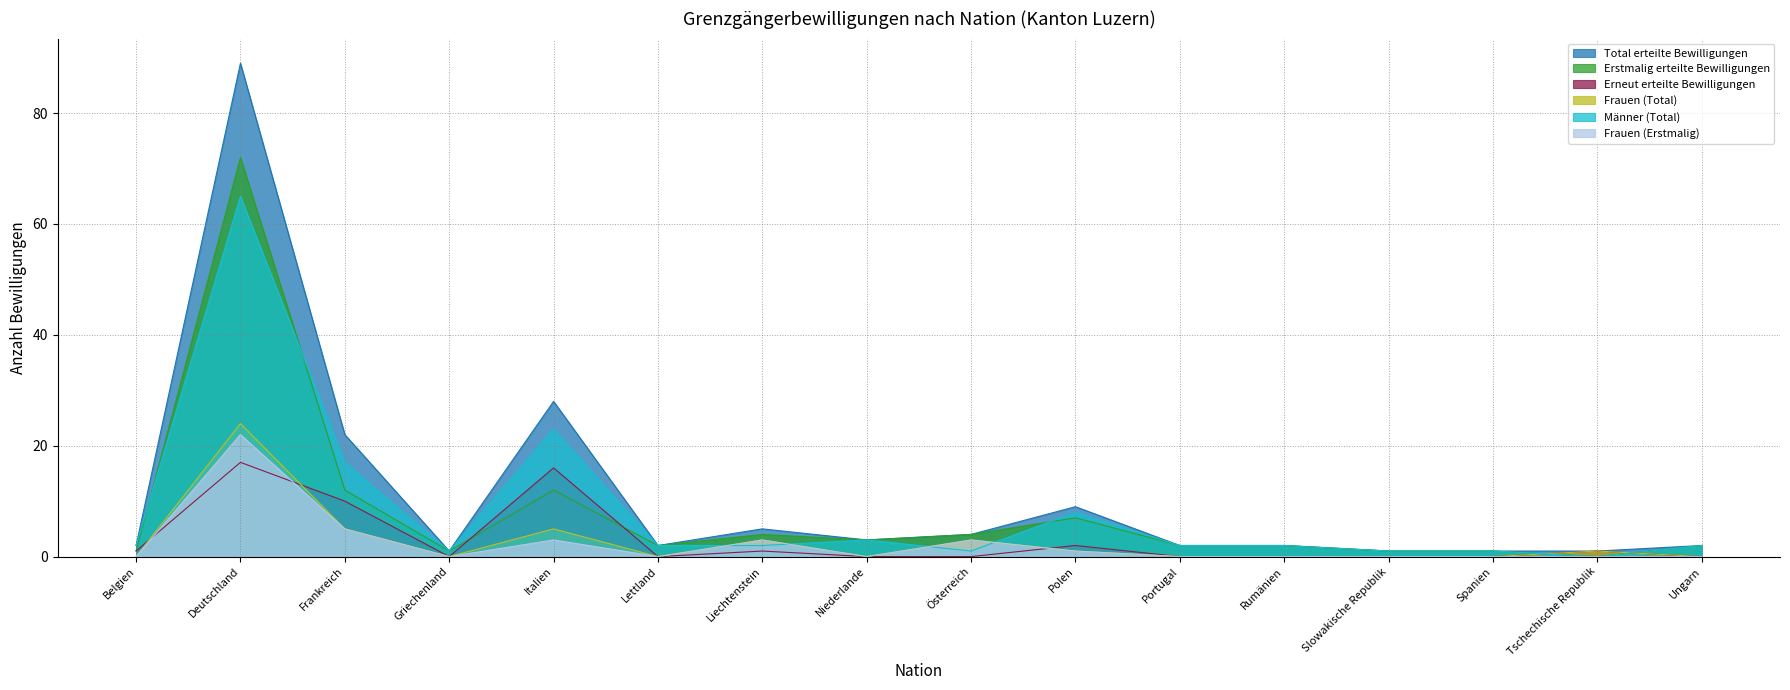

True or false: Männer (Total) and Frauen (Erstmalig) intersect in this chart.

True